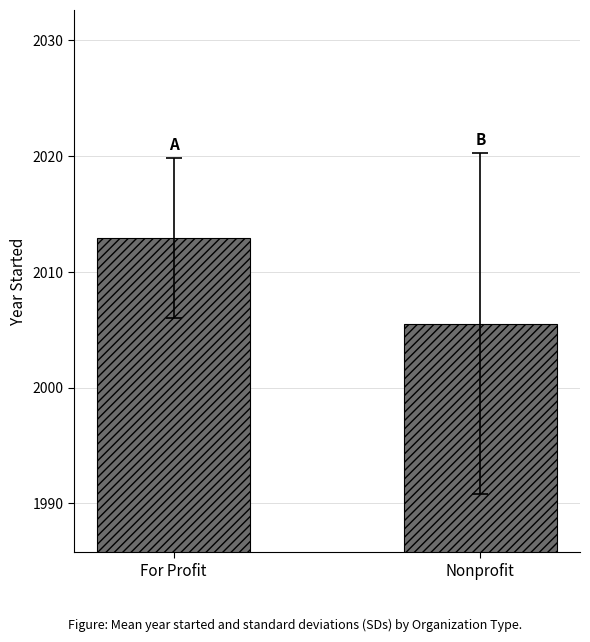

How many categories are shown in the chart?

2